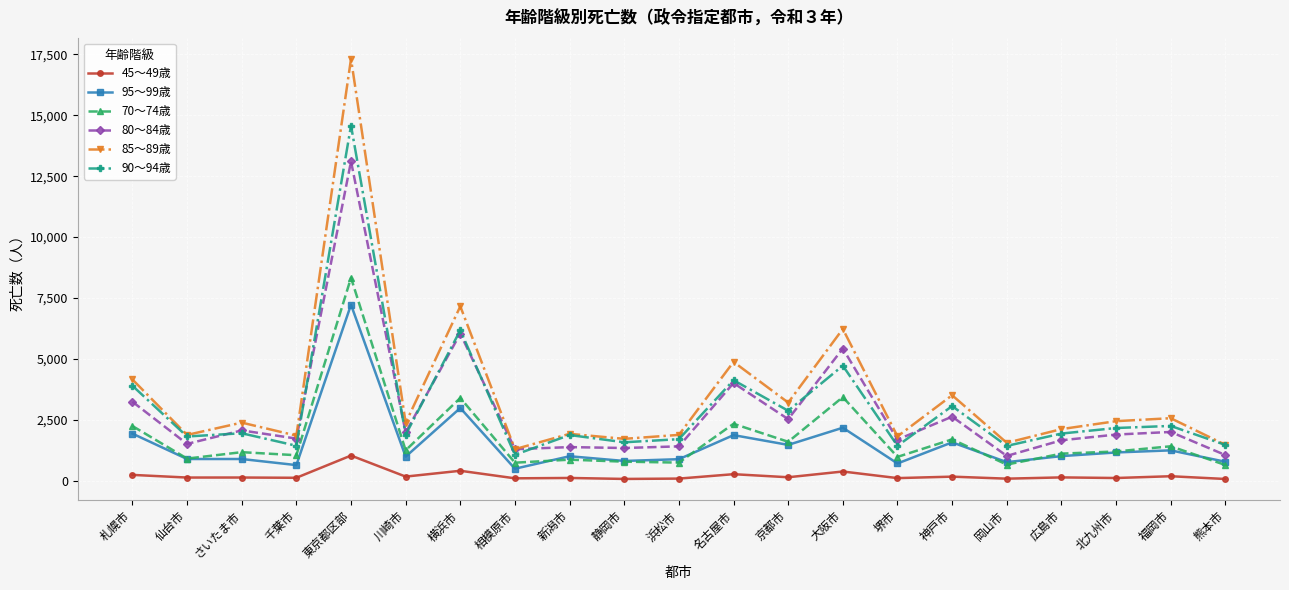

What is the label of the 14th point from the left?

大阪市